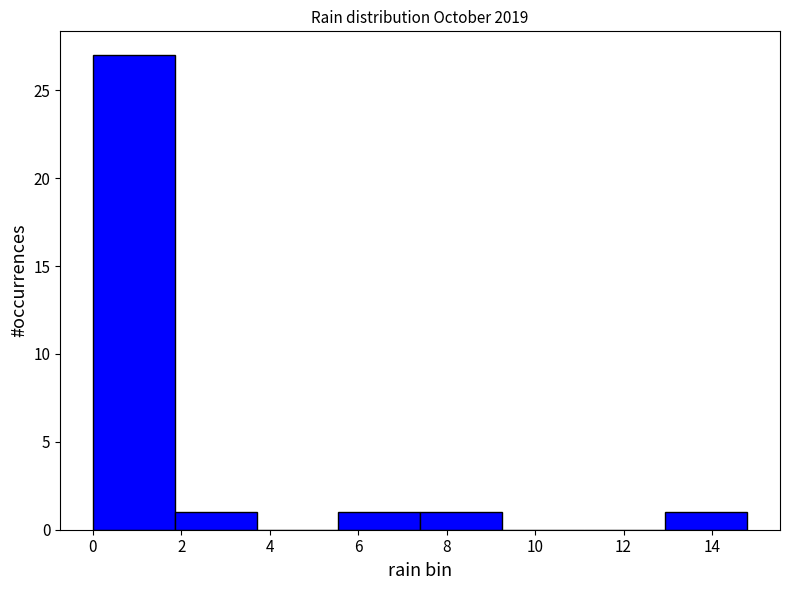

Reading left to right, list every bar in this chart as the range it spans on the x-axis followed by its height. Neither the bar edges nor the heights are printed on the chart, so give them approximately, as read against the axes.

0.00 to 1.85: 27
1.85 to 3.70: 1
3.70 to 5.55: 0
5.55 to 7.40: 1
7.40 to 9.25: 1
9.25 to 11.10: 0
11.10 to 12.95: 0
12.95 to 14.80: 1